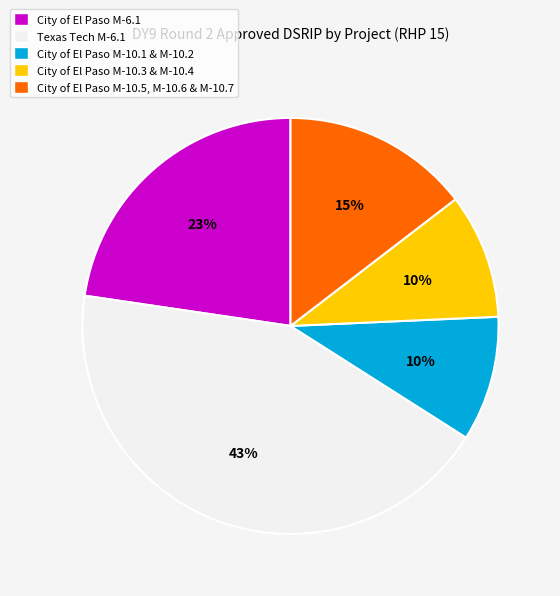

Between City of El Paso M-10.3 & M-10.4 and City of El Paso M-10.5, M-10.6 & M-10.7, which is larger?

City of El Paso M-10.5, M-10.6 & M-10.7